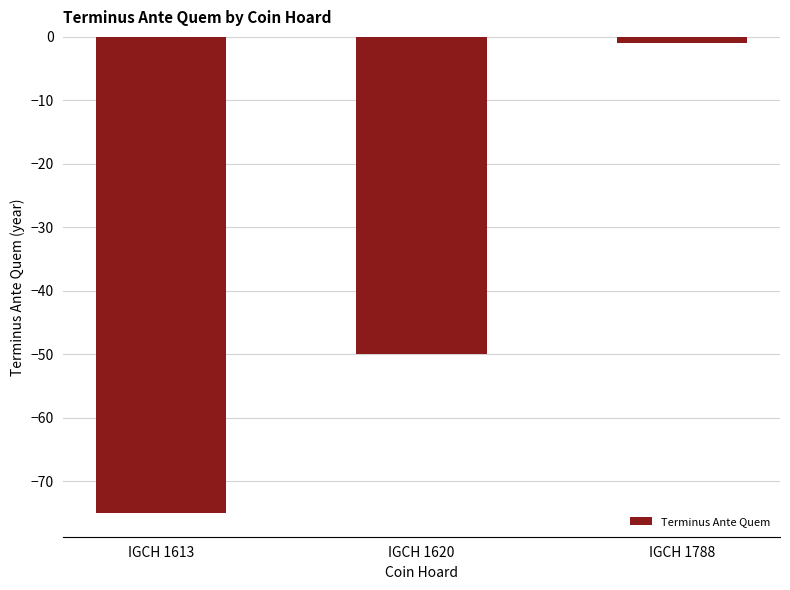

Reading left to right, transcribe all the data shown in this chart.

-75	-50	-1